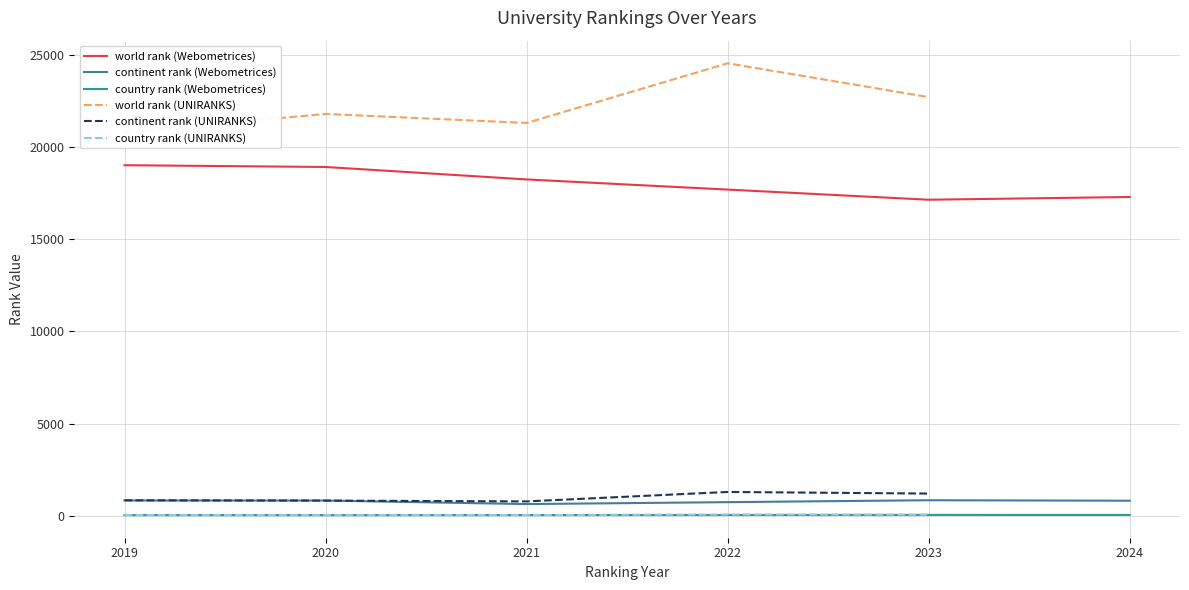

What is the difference between the maximum and second lowest values in the world rank (Webometrices) series?

1725